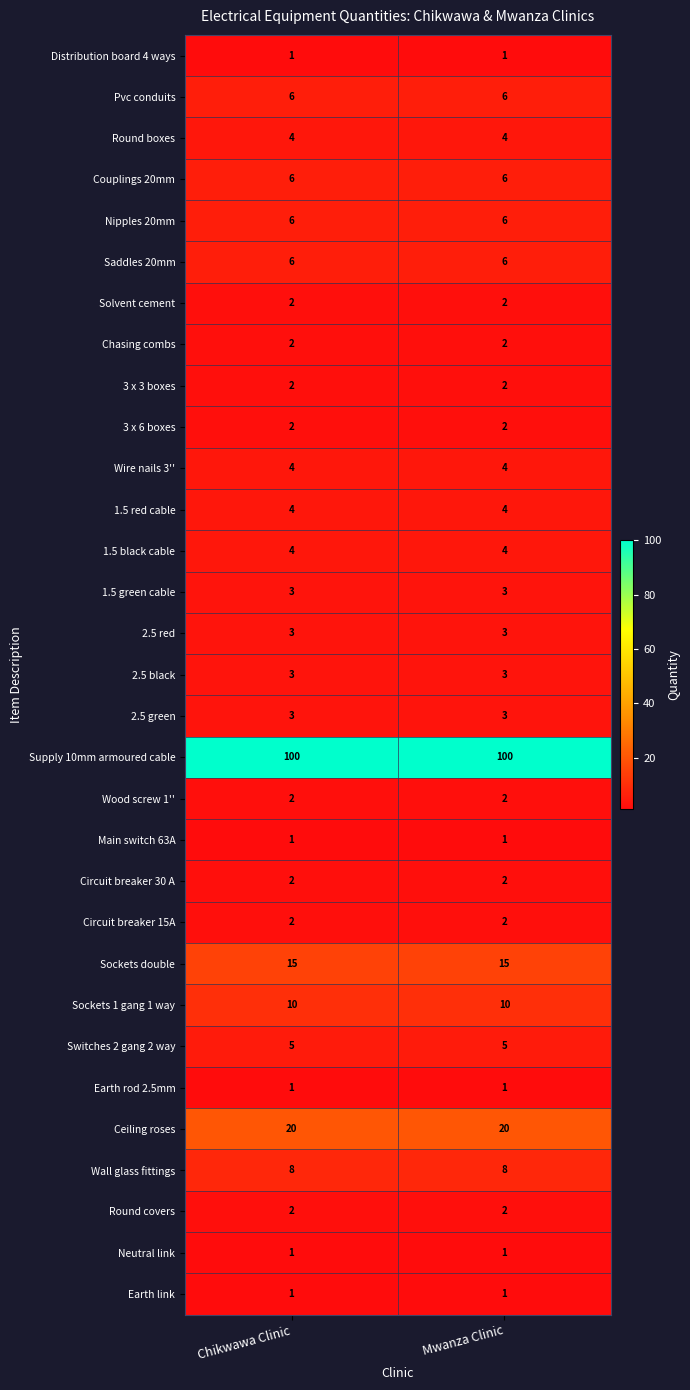

What is the total value across all series at Chikwawa Clinic?

231